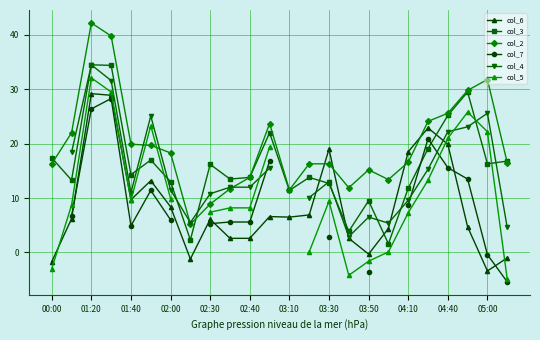

The col_2 series shows 8.9 at 02:30. True or false?

True